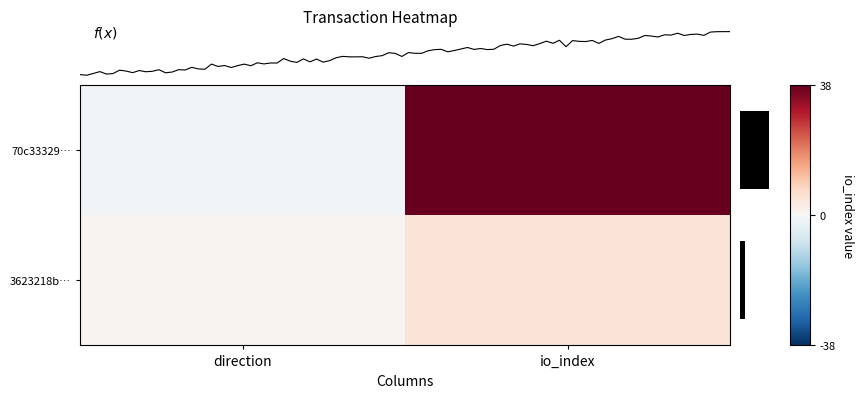

Rank the series by their average value, from highest to lowest.

70c33329…, 3623218b…